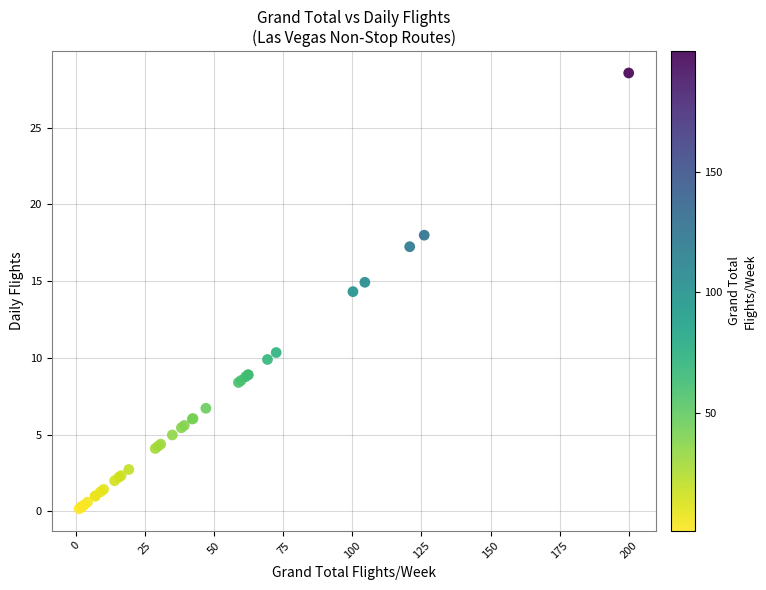

What Y value in the scatter plot is closest to 14?

14.3